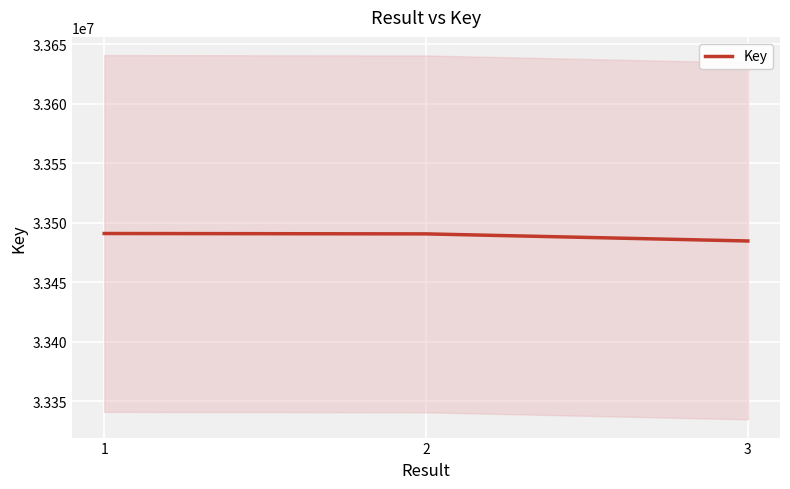

What is the sum of the values at 2 and 1?

66981365